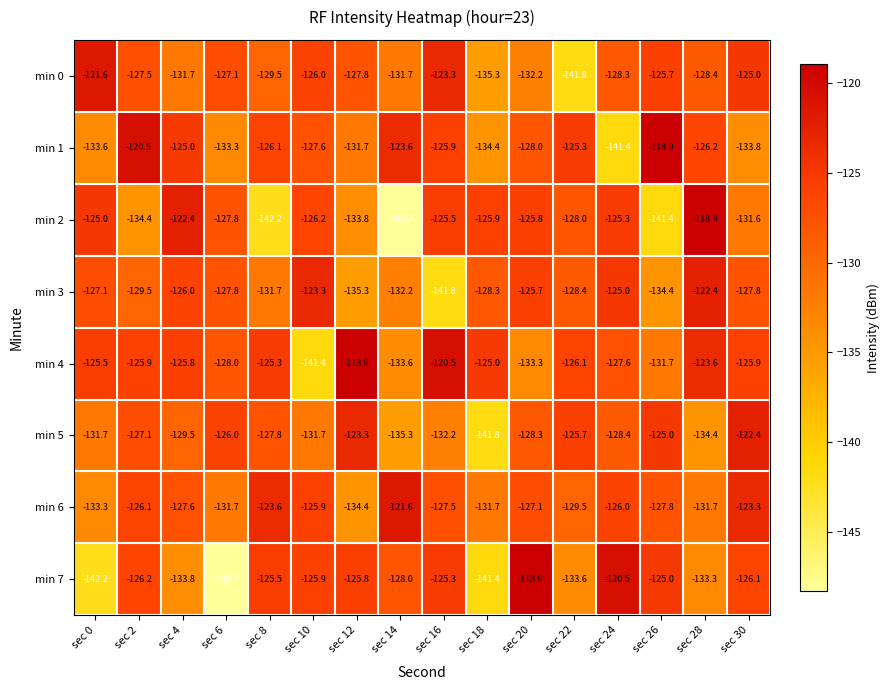

True or false: min 2 has a value of -125.8 at sec 20.

True